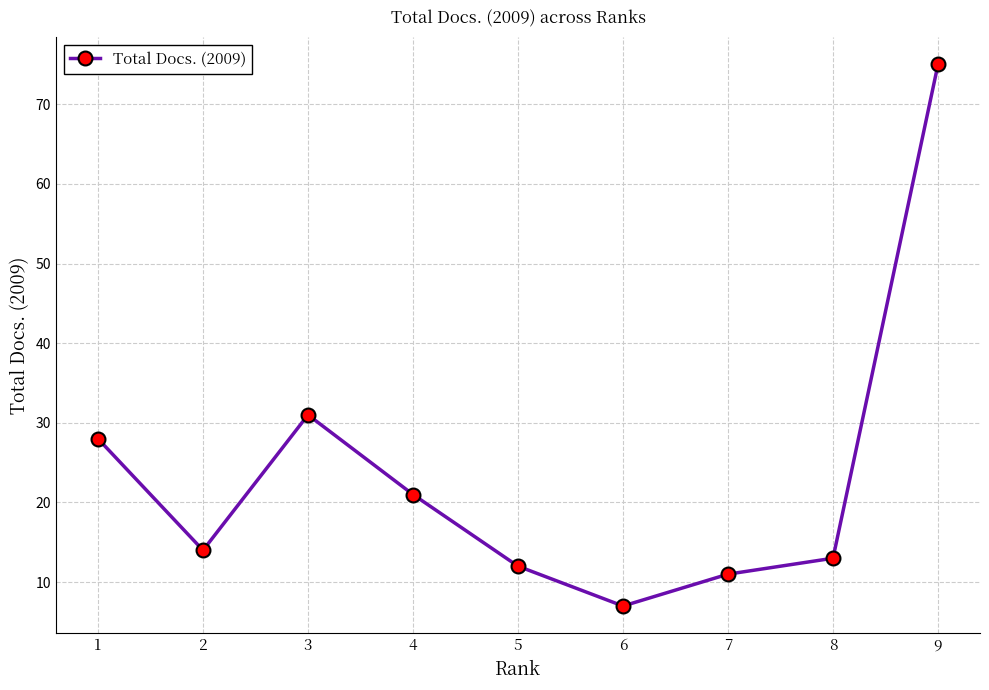

What is the difference between the values at 6 and 9?

68